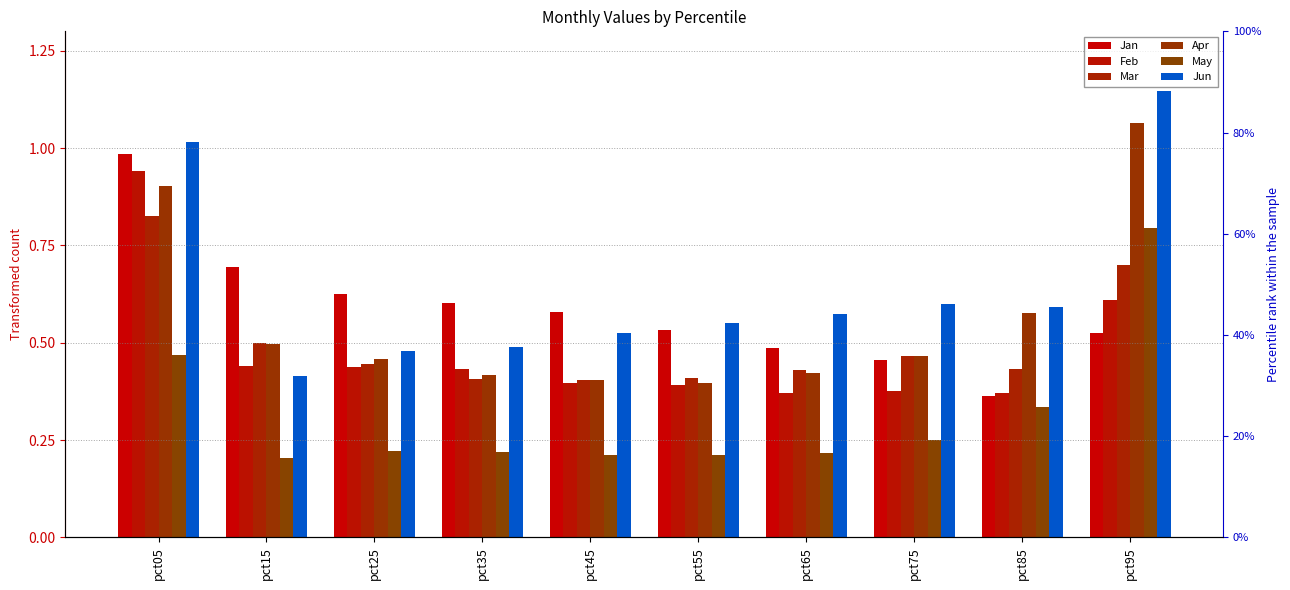

Rank the categories by Apr value from highest to lowest.

pct95, pct05, pct85, pct15, pct75, pct25, pct65, pct35, pct45, pct55